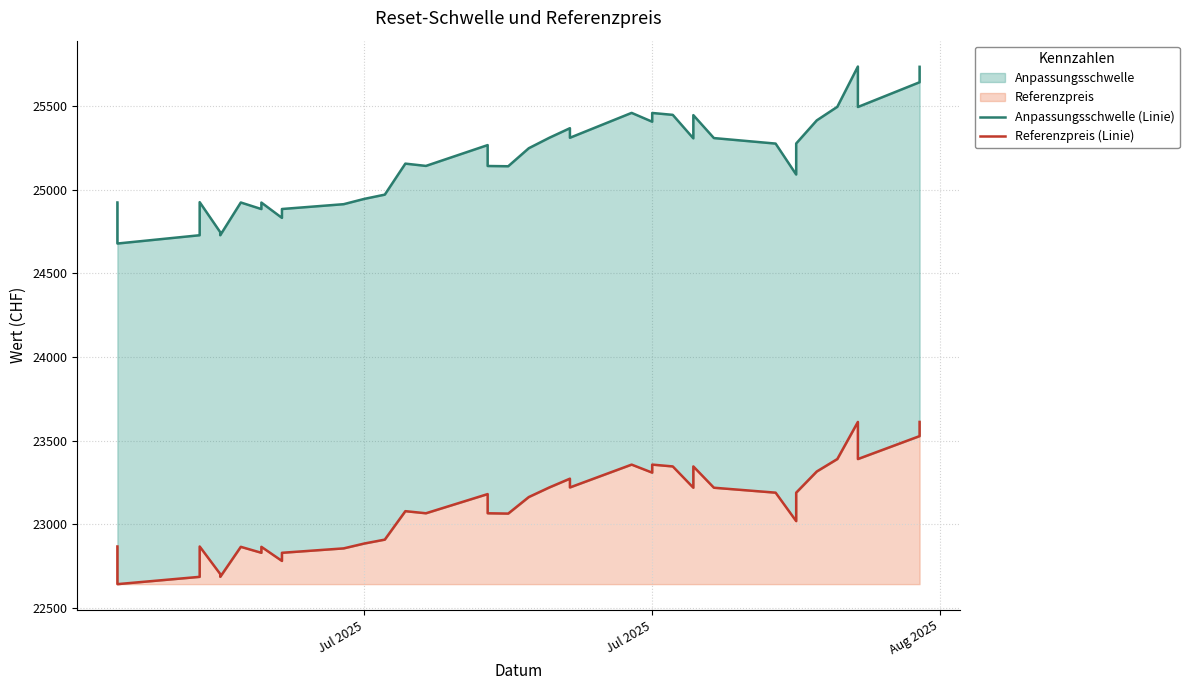

Reading right to left, extract all data points from this chart.

Anpassungsschwelle (Linie): 25733.7	25641.4	25493.5	25735.2	25494.6	25413.4	25275.3	25089.9	25274.8	25307.8	25444.9	25306.1	25446.5	25457.8	25405.5	25458.3	25309.6	25366.7	25309.7	25247.0	25139.3	25140.8	25265.8	25141.4	25155.1	24969.7	24944.2	24912.6	24883.8	24830.8	24922.4	24883.5	24922.7	24727.2	24745.3	24924.8	24727.1	24677.5	24922.8
Referenzpreis (Linie): 23611.3	23526.6	23389.5	23611.3	23389.5	23315.0	23188.6	23018.6	23188.6	23218.1	23345.4	23218.1	23345.4	23356.3	23308.3	23356.3	23219.9	23272.2	23219.9	23162.4	23063.6	23065.5	23180.1	23065.5	23078.0	22908.0	22884.6	22855.6	22829.3	22780.6	22864.9	22829.3	22864.9	22685.6	22702.2	22867.0	22685.6	22641.9	22867.0